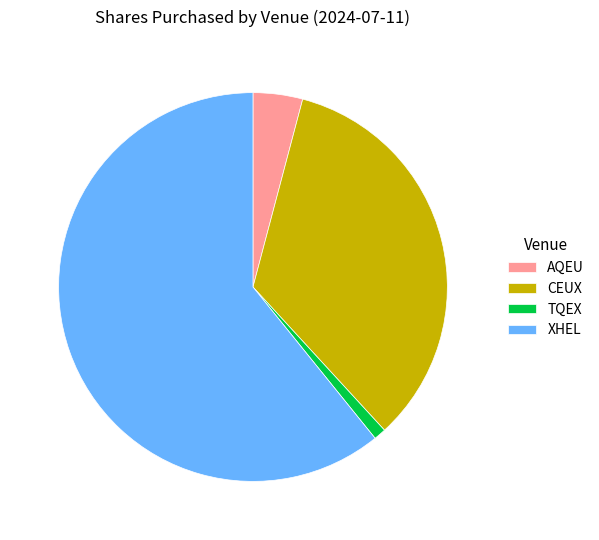

Between CEUX and XHEL, which is larger?

XHEL